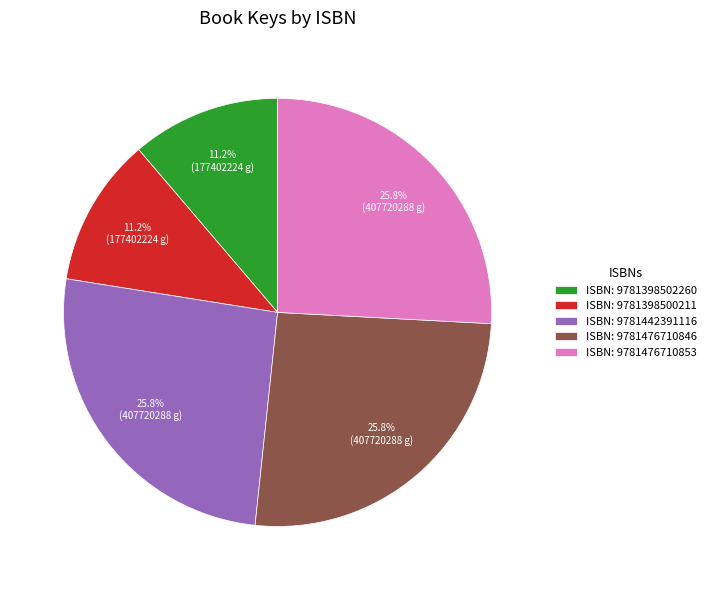

Do ISBN: 9781476710853 and ISBN: 9781442391116 together represent more than half of the pie?

Yes